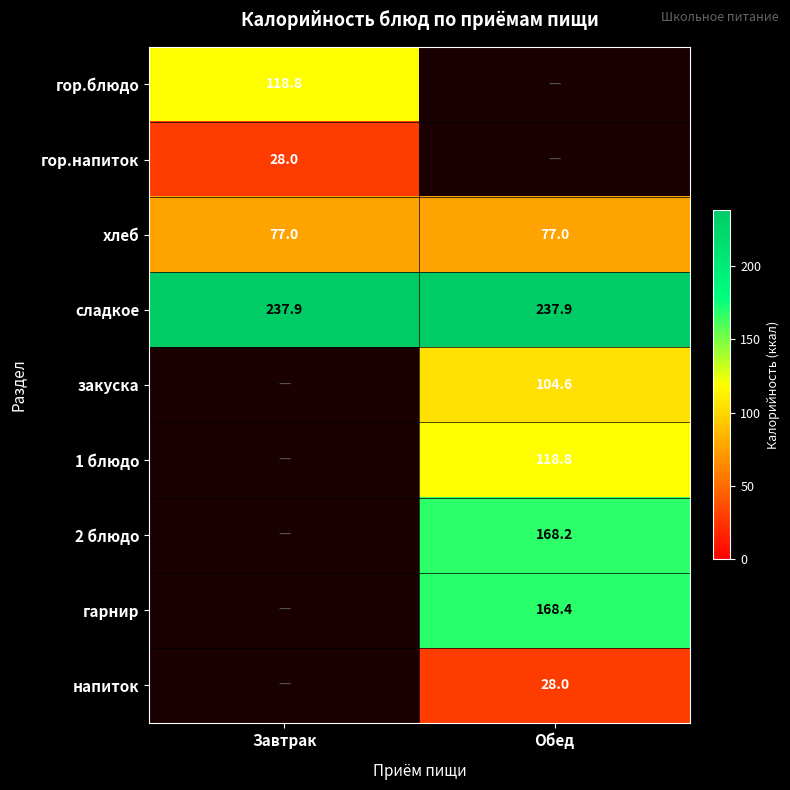

The гор.напиток series shows 28.0 at Завтрак. True or false?

True